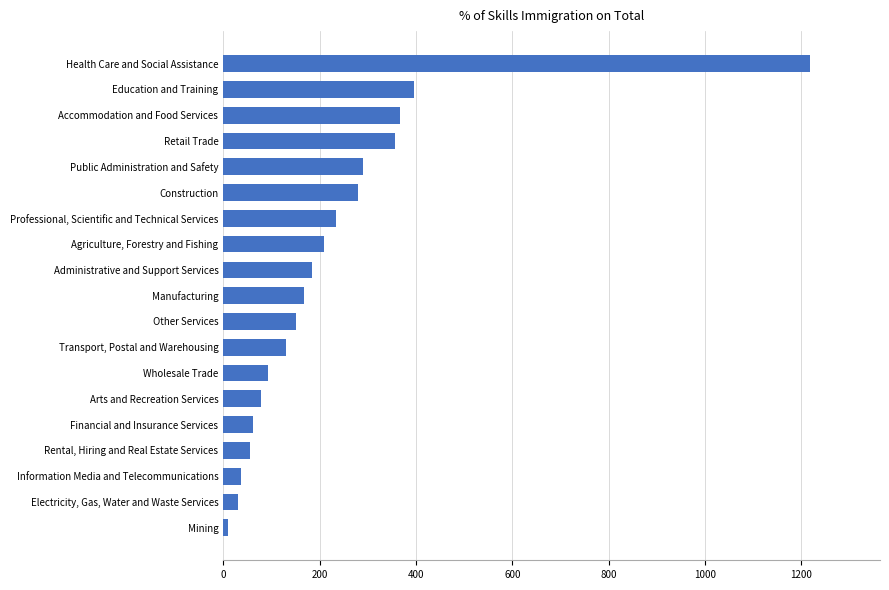

List the labels in order of value, largest first.

Health Care and Social Assistance, Education and Training, Accommodation and Food Services, Retail Trade, Public Administration and Safety, Construction, Professional, Scientific and Technical Services, Agriculture, Forestry and Fishing, Administrative and Support Services, Manufacturing, Other Services, Transport, Postal and Warehousing, Wholesale Trade, Arts and Recreation Services, Financial and Insurance Services, Rental, Hiring and Real Estate Services, Information Media and Telecommunications, Electricity, Gas, Water and Waste Services, Mining